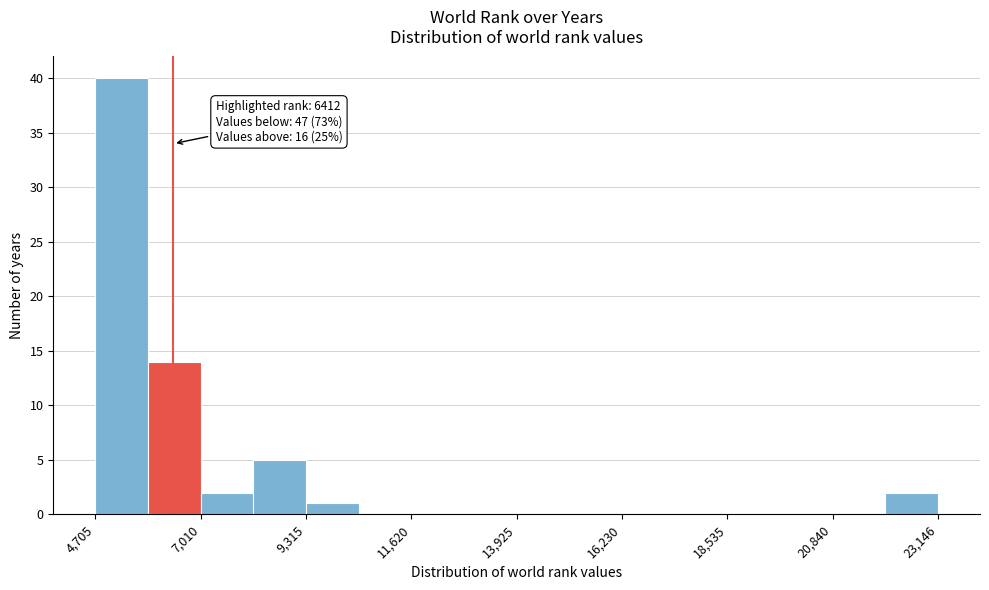

Around what value on the x-axis is the tallest bar? Give the approximate position of its centre, as read against the axis.

5500